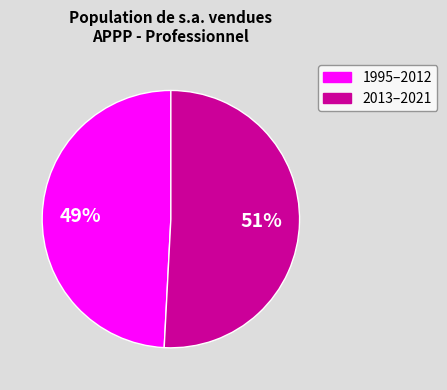

Which category has the smallest portion of the pie?

1995–2012